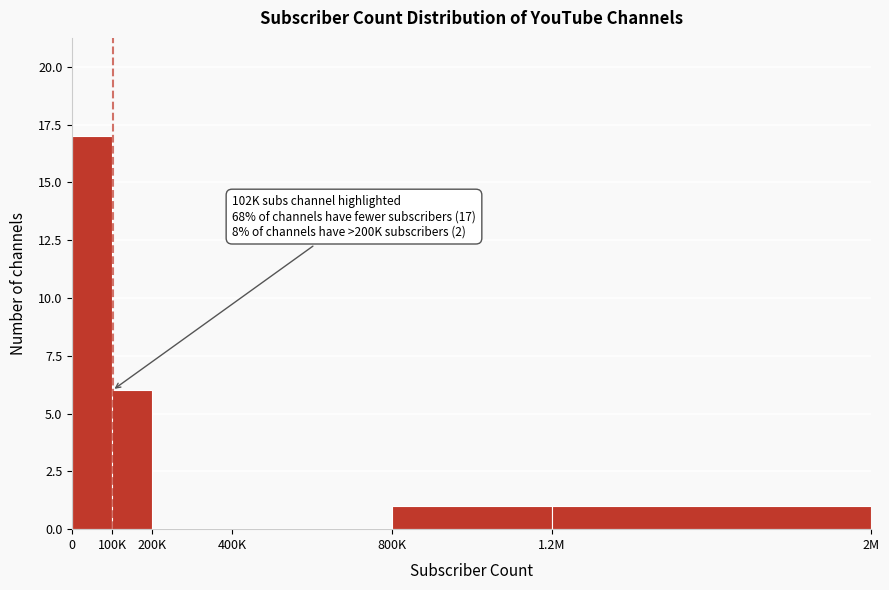

Reading left to right, transcribe all the data shown in this chart.

0=17	100K=6	200K=0	400K=0	800K=1	1.2M=1